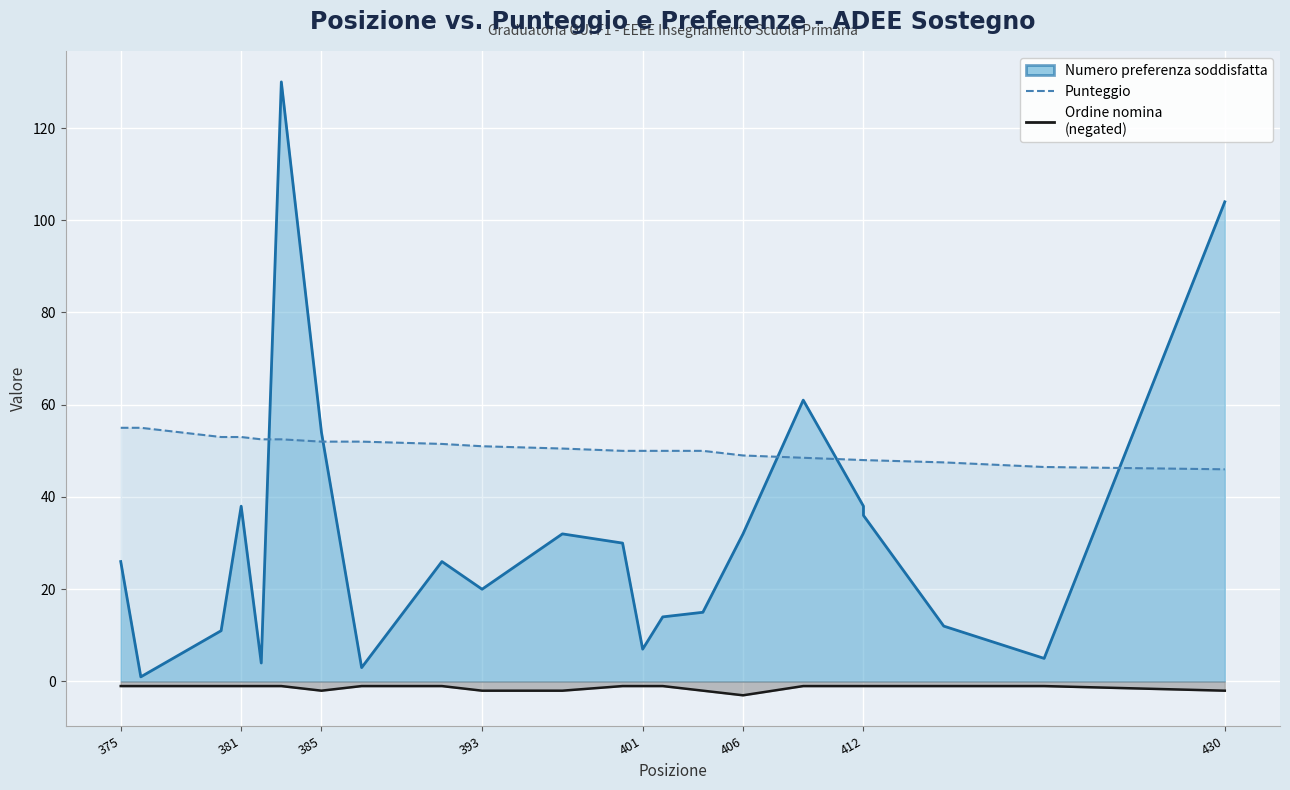

What is the value of the Punteggio point at the 18th from the left?

48.0